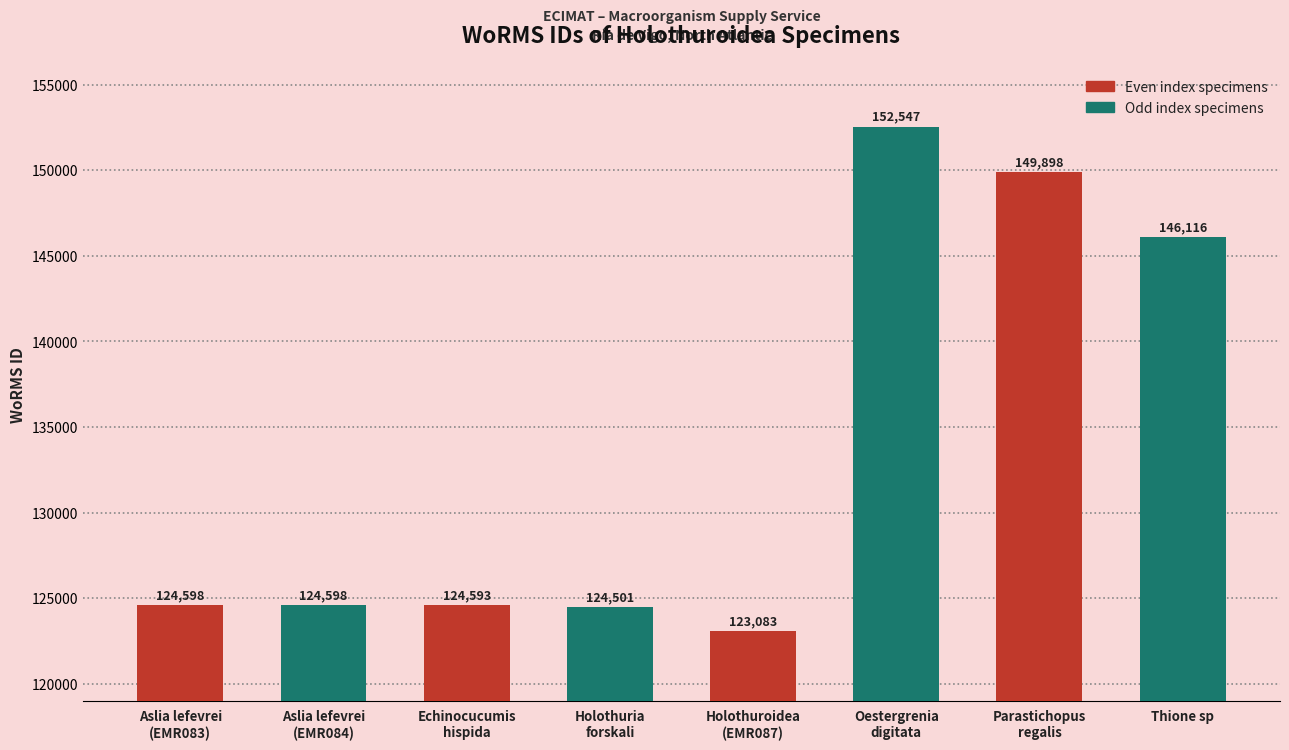

What is the difference between the values at Oestergrenia
digitata and Thione sp?

6431